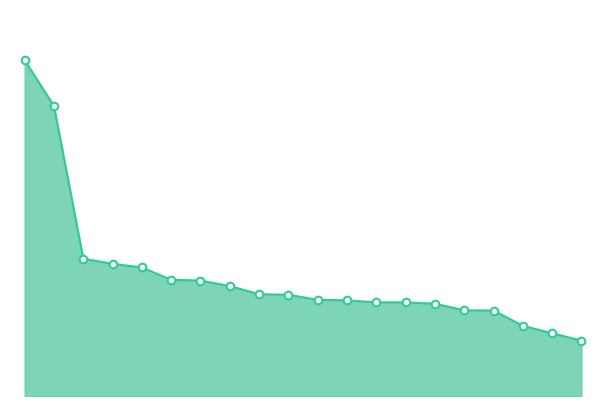

What is the ratio of the value at 5 to the value at 13?

1.2